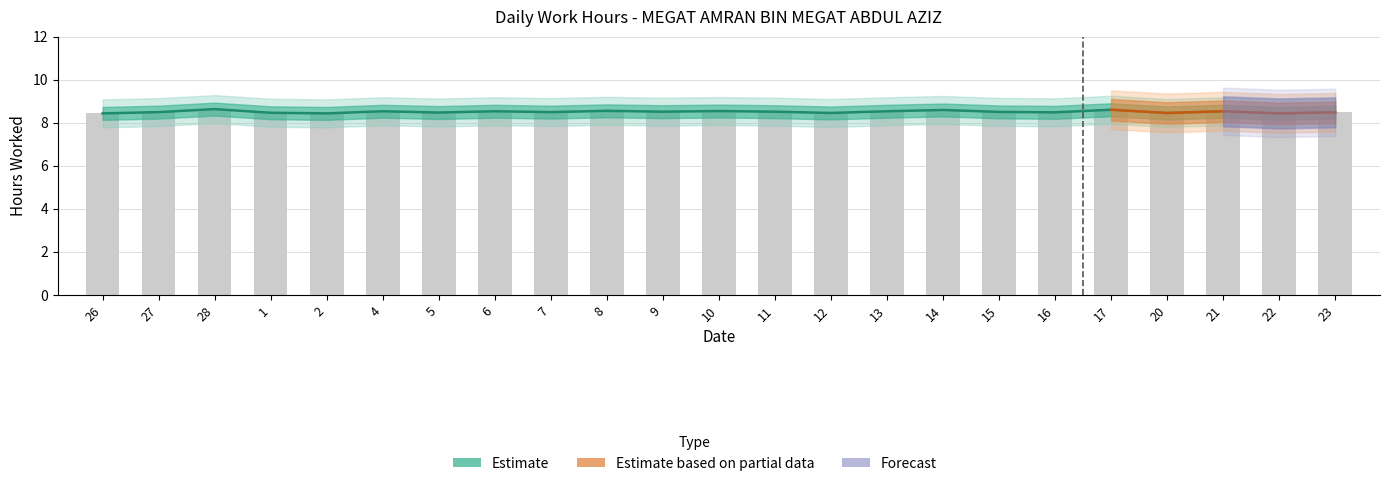

Reading left to right, list all the values displayed in this chart.

26=8.4	27=8.5	28=8.6	1=8.5	2=8.4	4=8.5	5=8.5	6=8.5	7=8.5	8=8.6	9=8.5	10=8.6	11=8.5	12=8.5	13=8.5	14=8.6	15=8.5	16=8.5	17=8.6	20=8.5	21=8.5	22=8.4	23=8.5